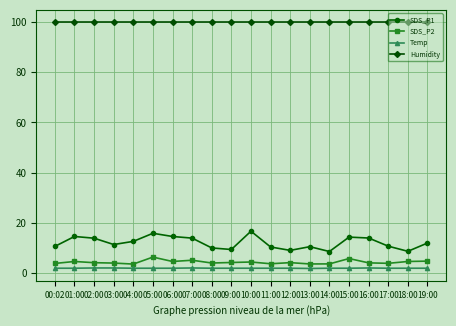

At 15:00, list the series in order from smallest to largest.

Temp, SDS_P2, SDS_P1, Humidity